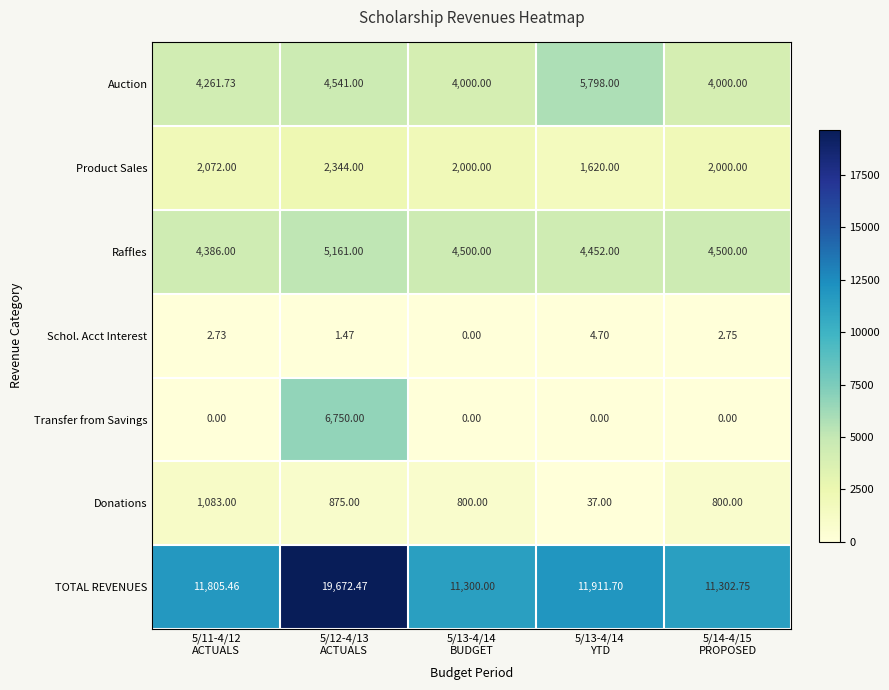

Which series has the widest spread of values?

TOTAL REVENUES